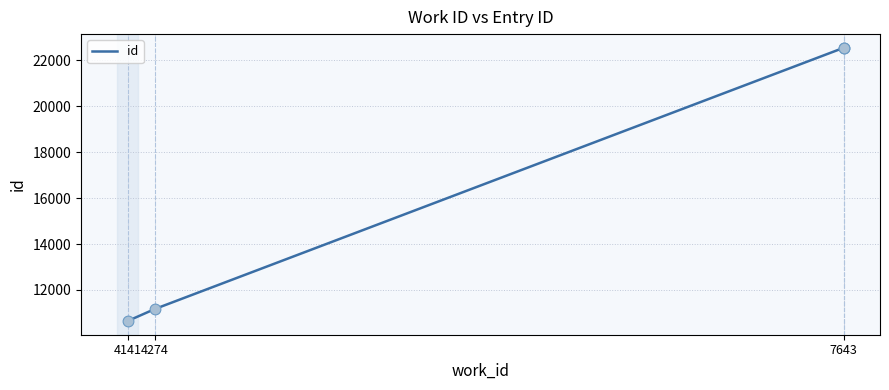

Approximately how many times larger is the value at 7643 compared to 7643?

1.0